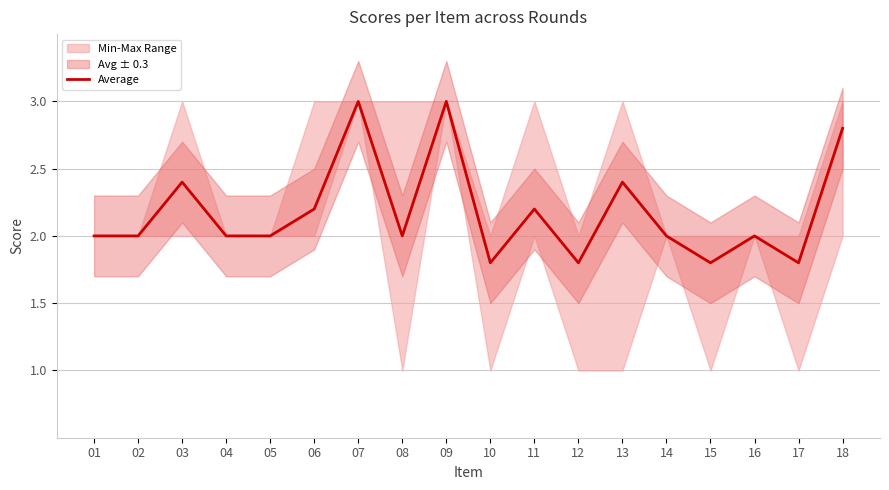

What is the average value?

2.2